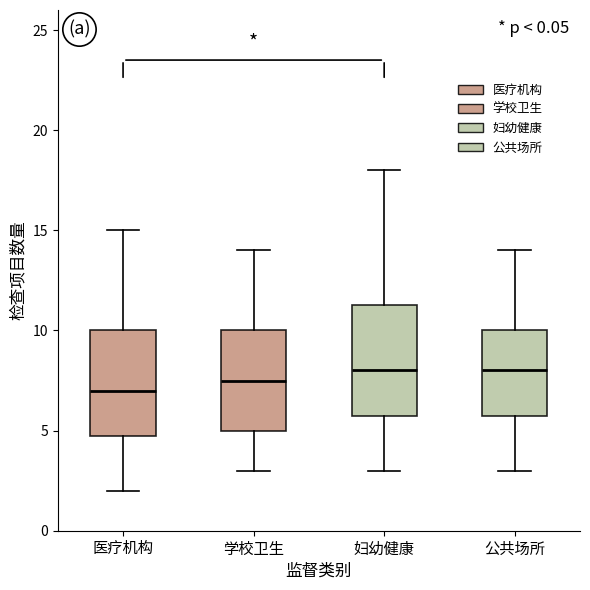

Reading left to right, transcribe this box plot: for each box, give where its median line is, the range the box spans, and where its two whiskers end, as read against the y-axis. The values are not printed on the chart, so give them approximately, as read against the axis.

医疗机构: median 7.0, box 5.0 to 10.0, whiskers 2.0 to 15.0
学校卫生: median 7.5, box 5.0 to 10.0, whiskers 3.0 to 14.0
妇幼健康: median 8.0, box 6.0 to 11.5, whiskers 3.0 to 18.0
公共场所: median 8.0, box 6.0 to 10.0, whiskers 3.0 to 14.0